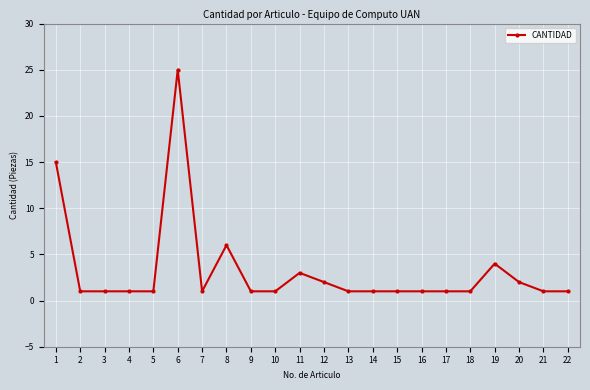

True or false: the data shows 1 at 13.

True